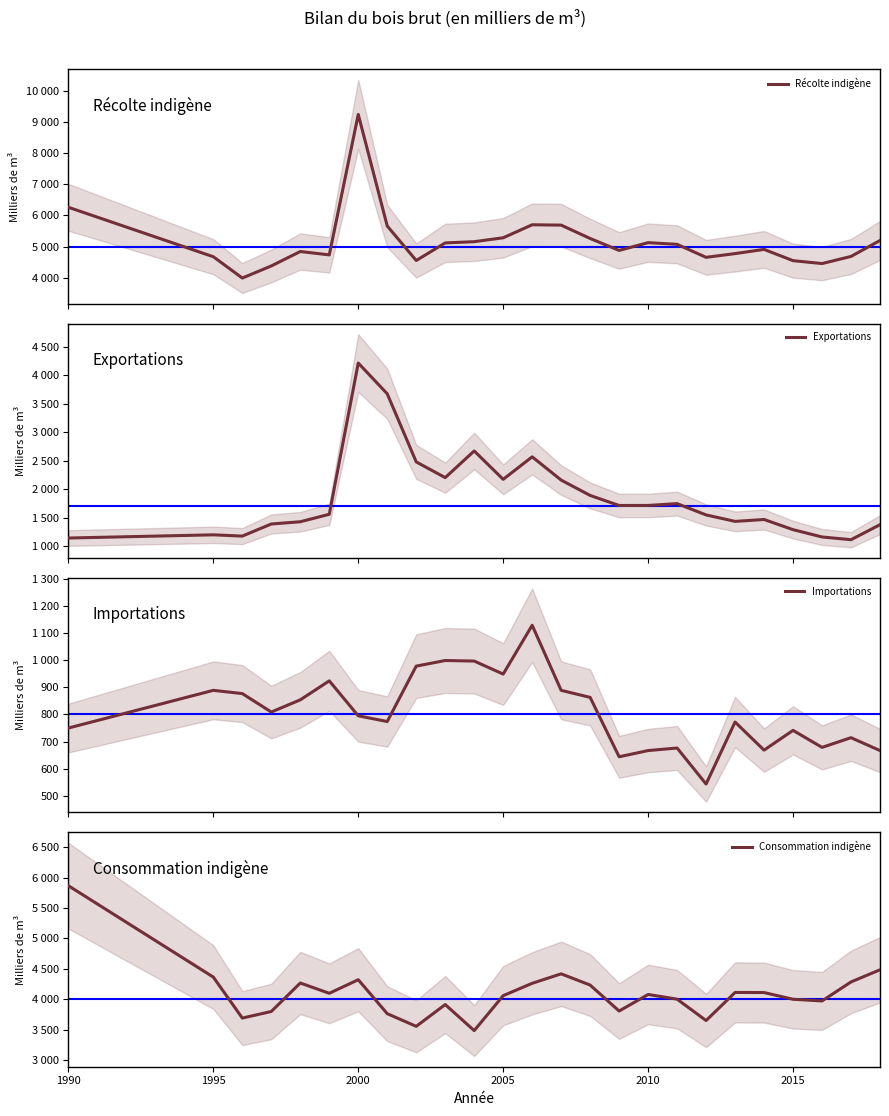

How many interior local peaks does the Consommation indigène series have?

6